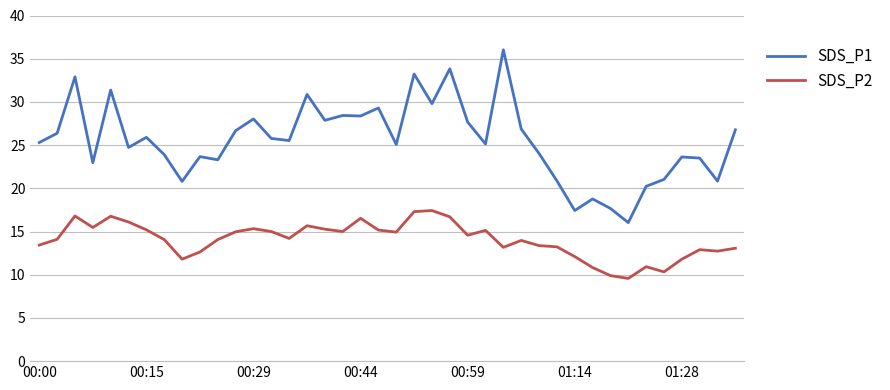

What is the smallest value displayed?

9.6